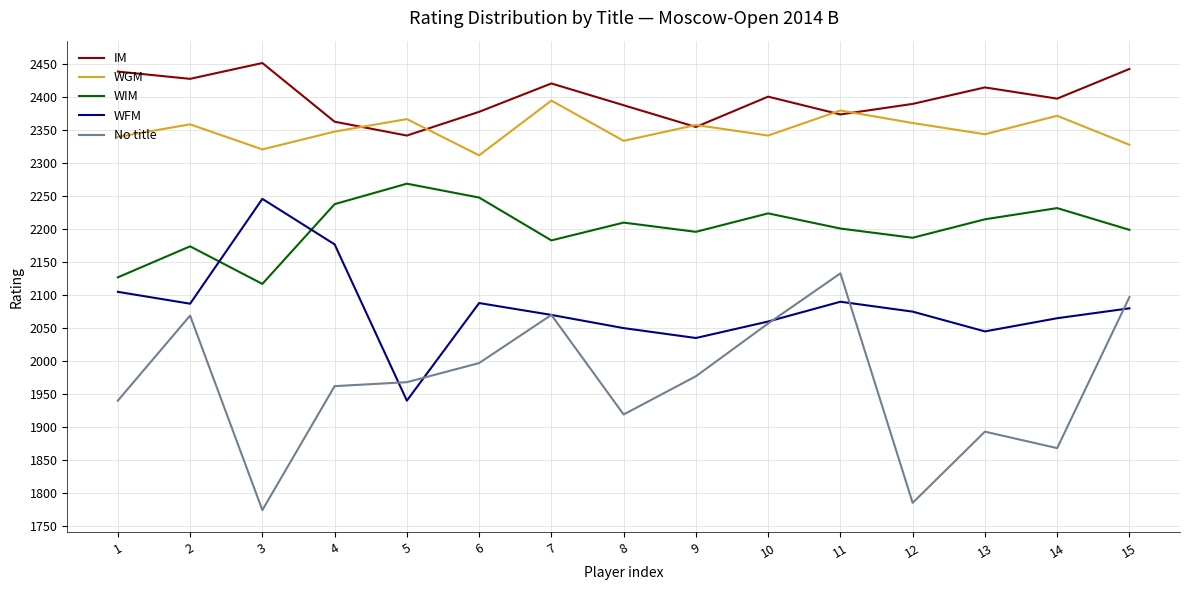

Is it true that IM equals 2388 at 8?

True